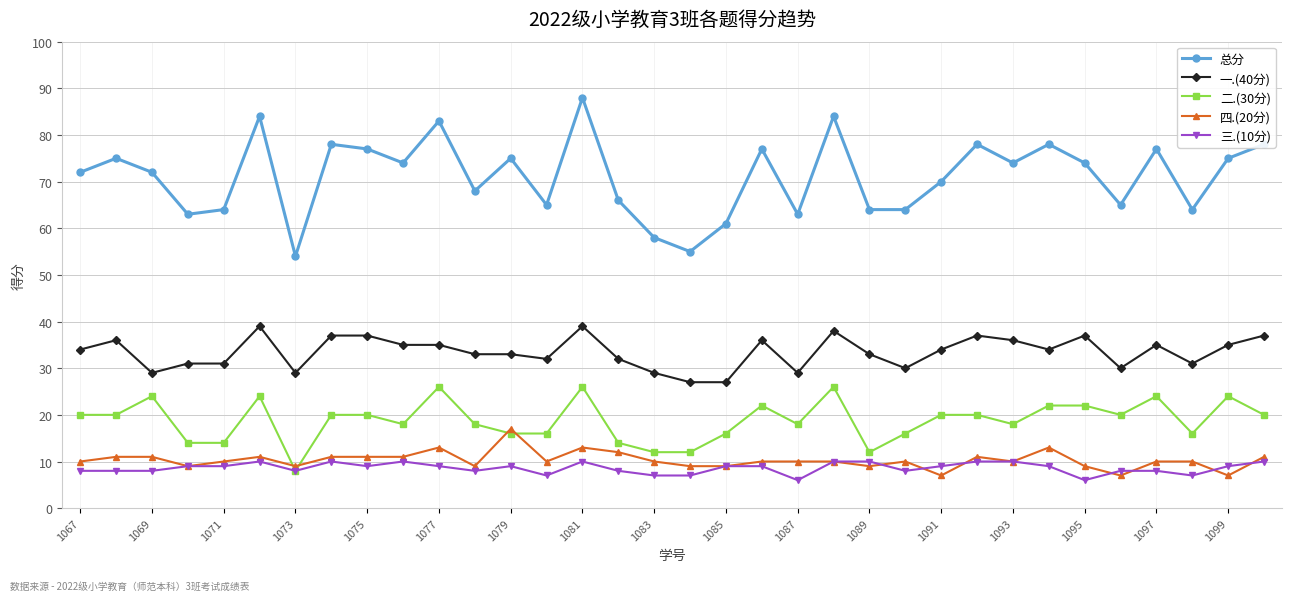

What is the minimum value shown in the chart?

6